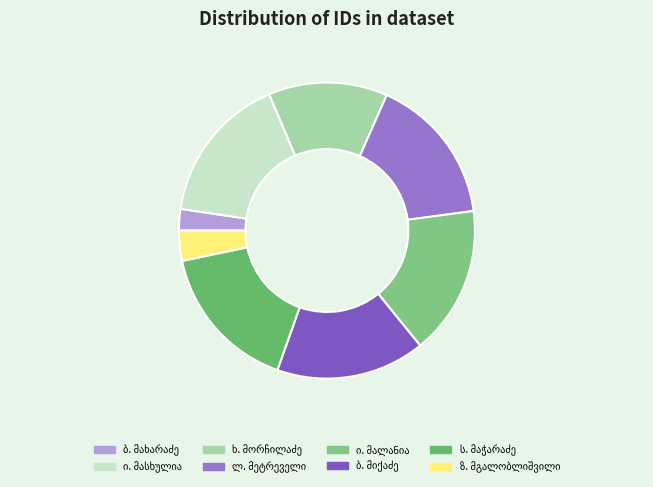

How many segments does this pie chart have?

8